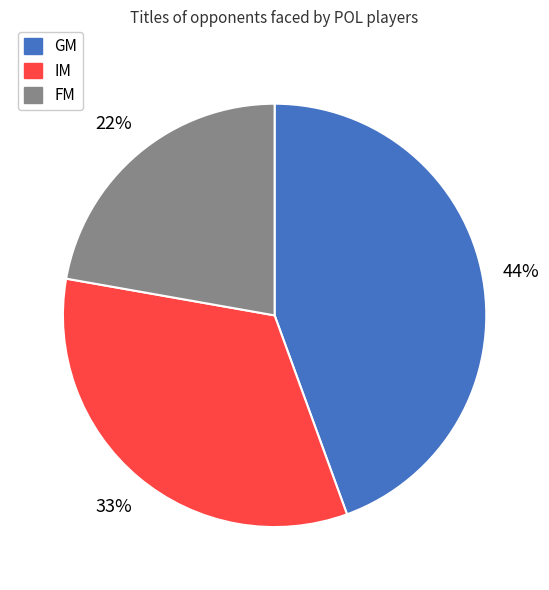

How many segments does this pie chart have?

3